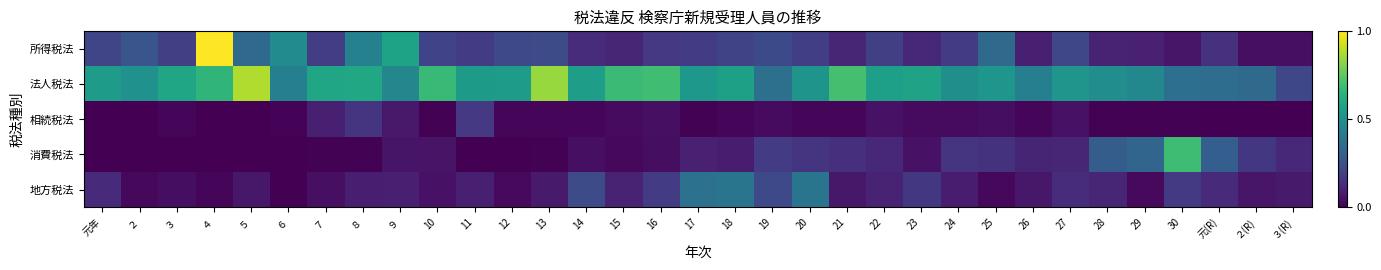

At how many categories does at least one series exceed 0?

33